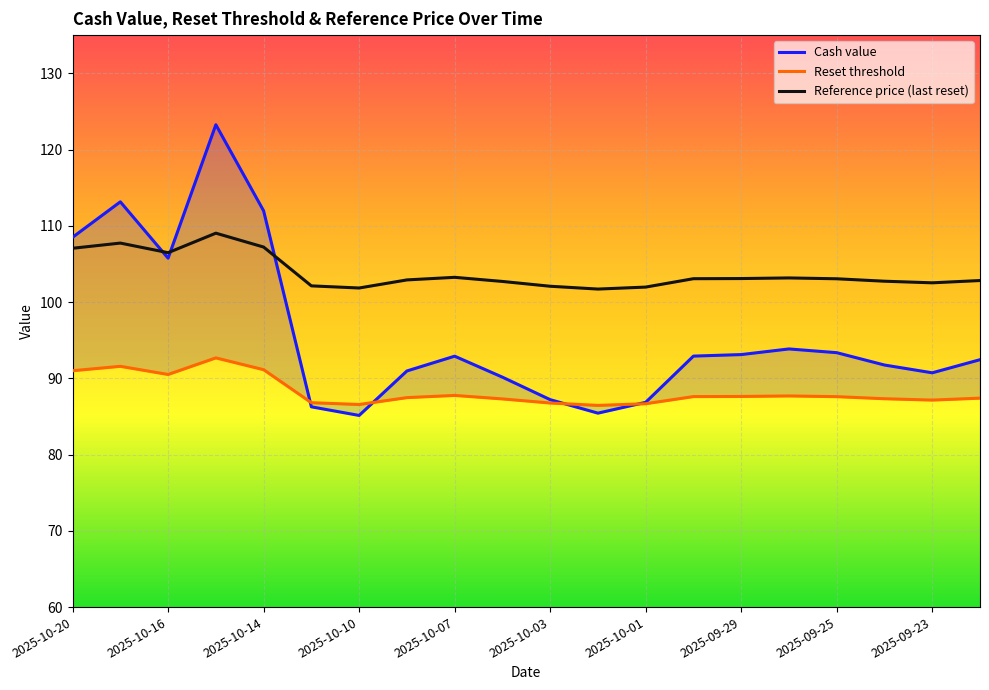

What is the difference between the maximum and minimum values in the Reference price (last reset) series?

7.3